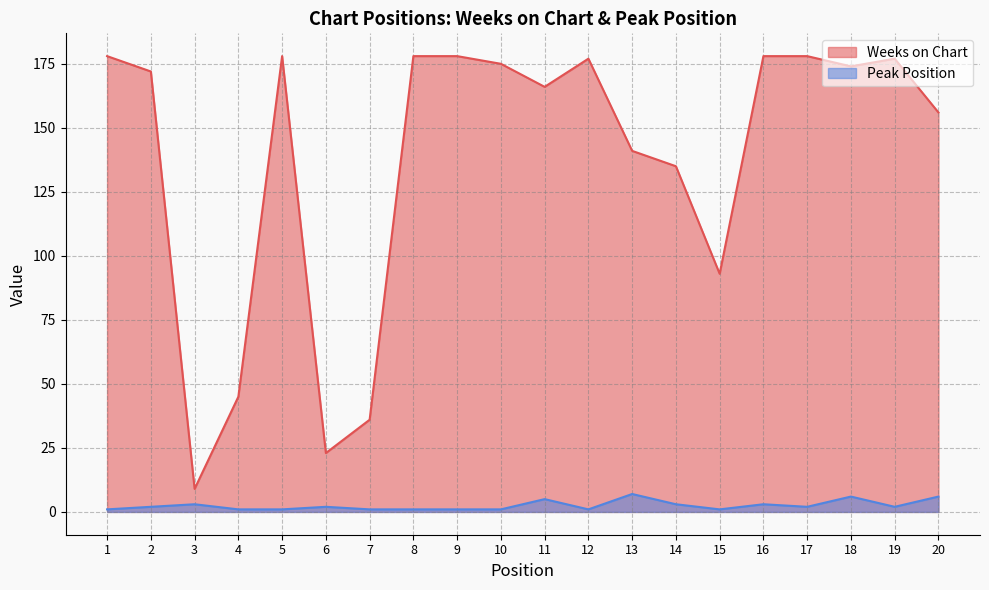

Where is Peak Position nearest to the value 4?

3